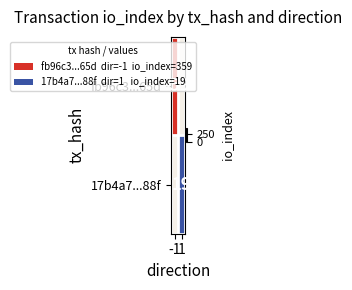

Is it true that 17b4a7...88f equals 19.0 at 1?

True